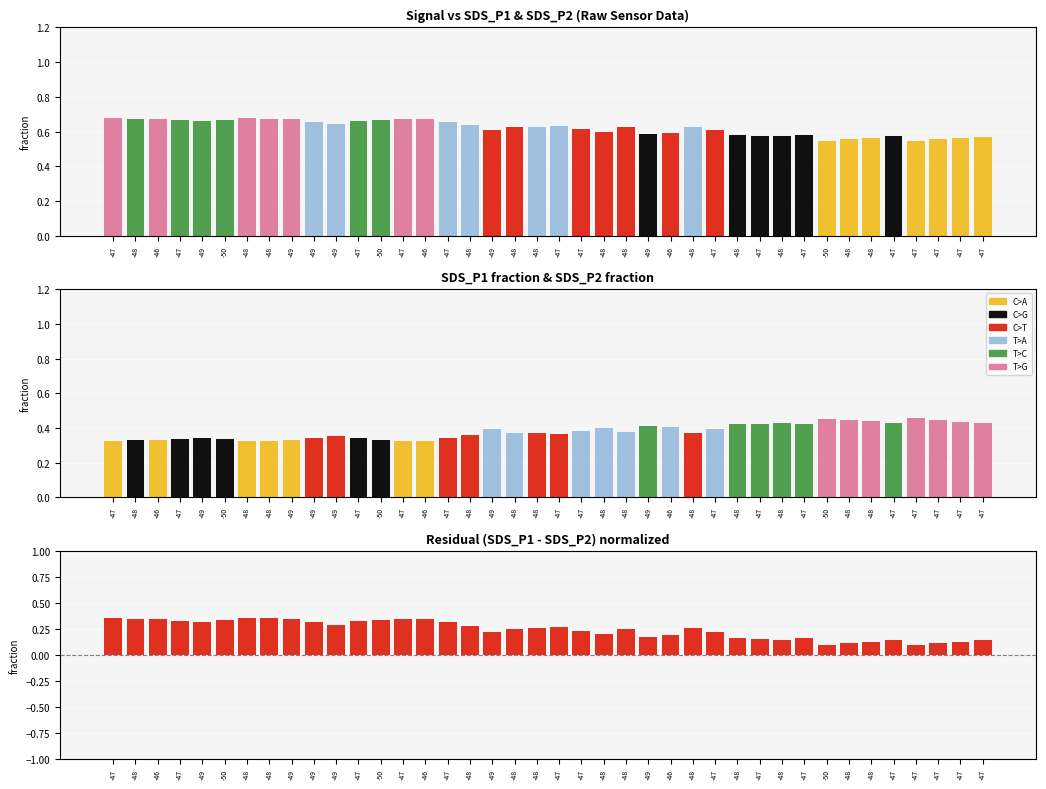

Is the value of Residual at -48 greater than the value of SDS_P1 at -47?

No